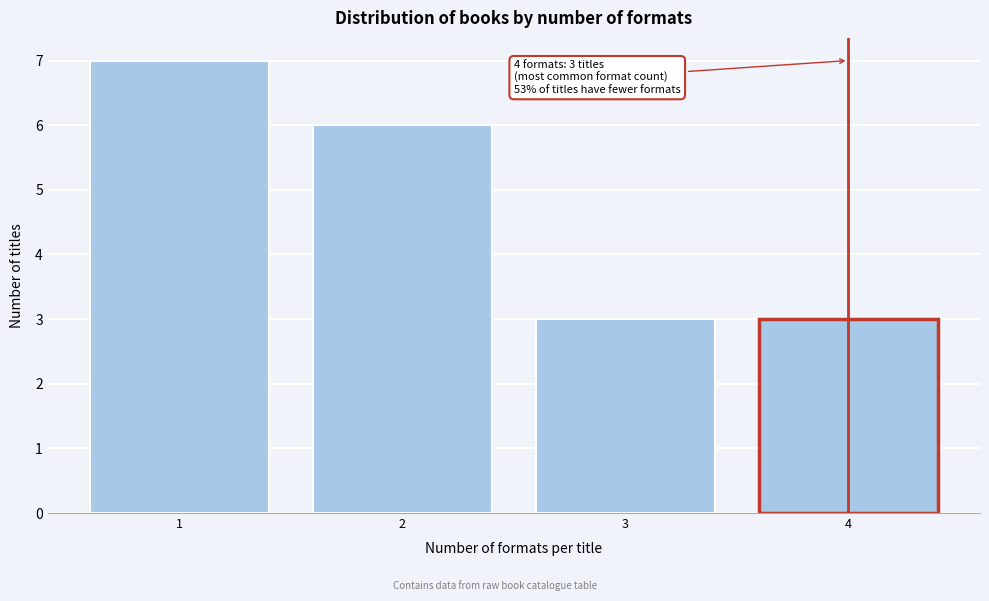

Reading right to left, transcribe all the data shown in this chart.

4=3	3=3	2=6	1=7